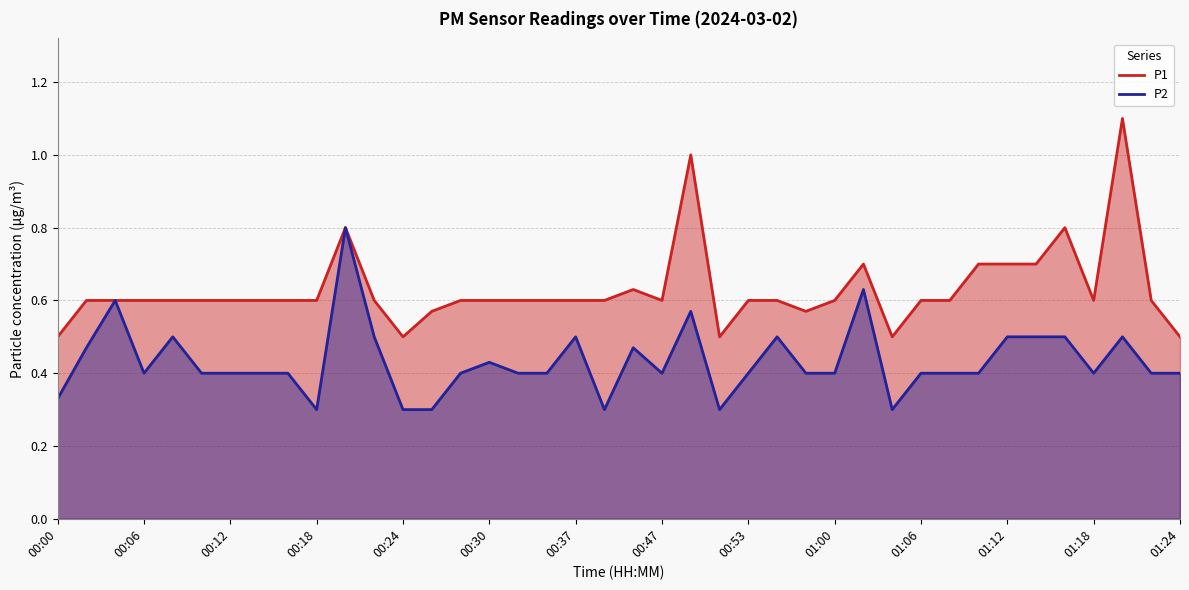

What value does the P2 series have at 26?

0.4